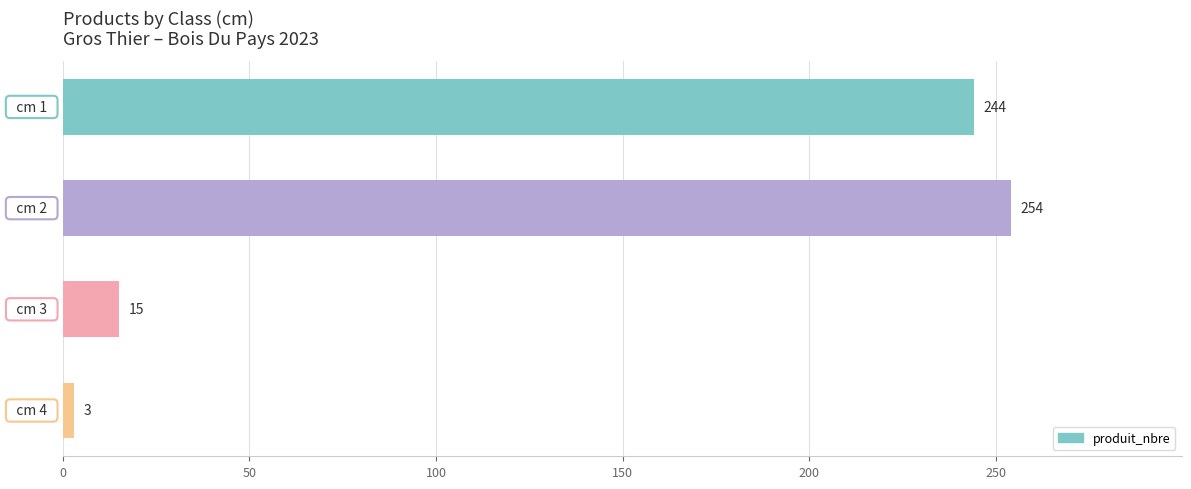

Are the bars horizontal?

Yes